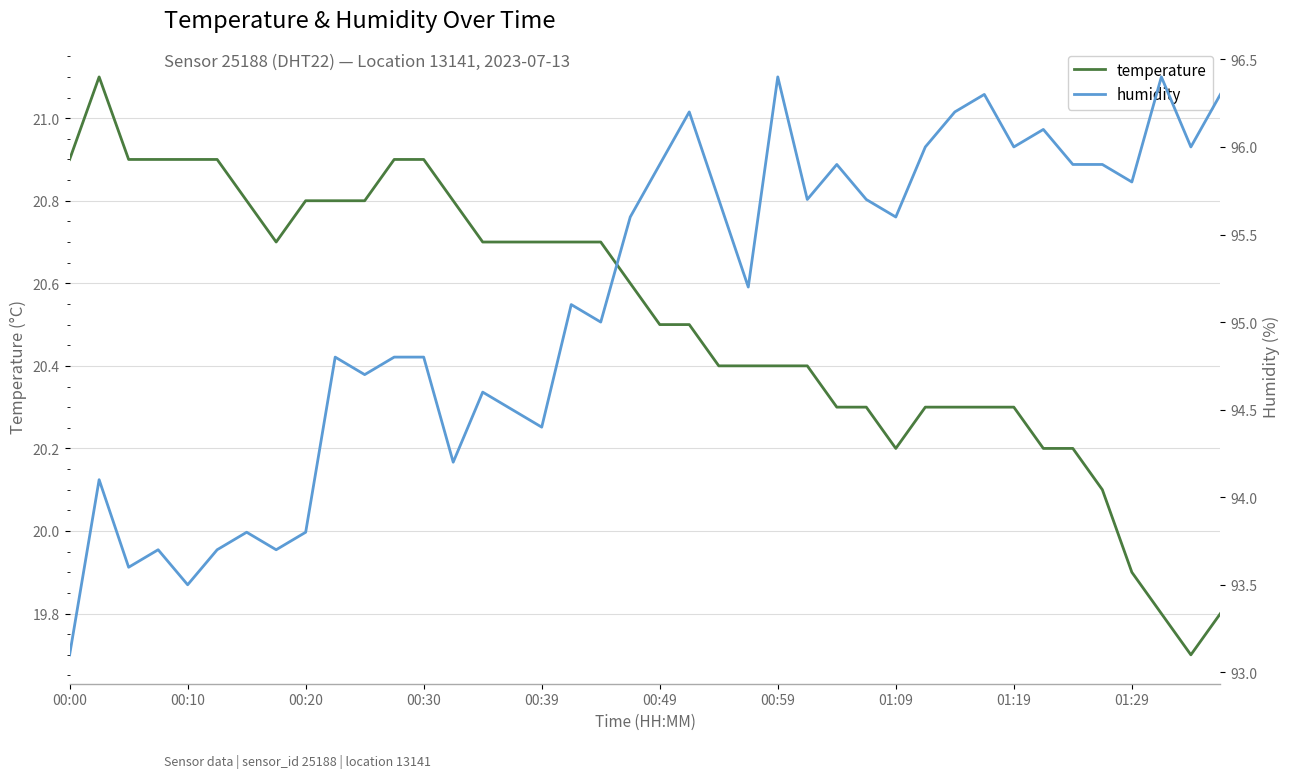

How many data points in humidity are above 95?

22